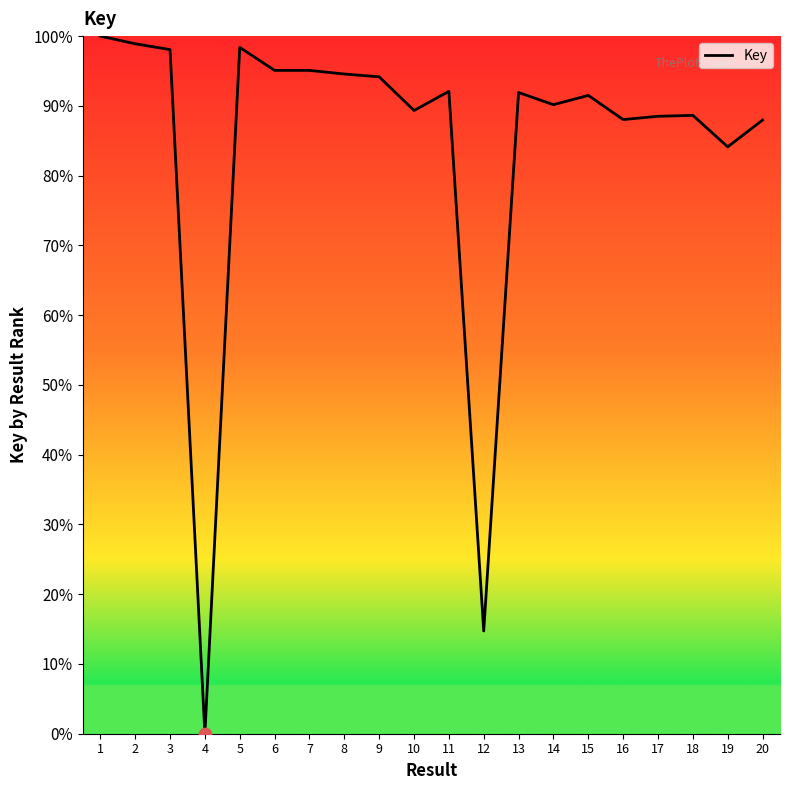

What is the change in value from 4 to 6?

+95.1